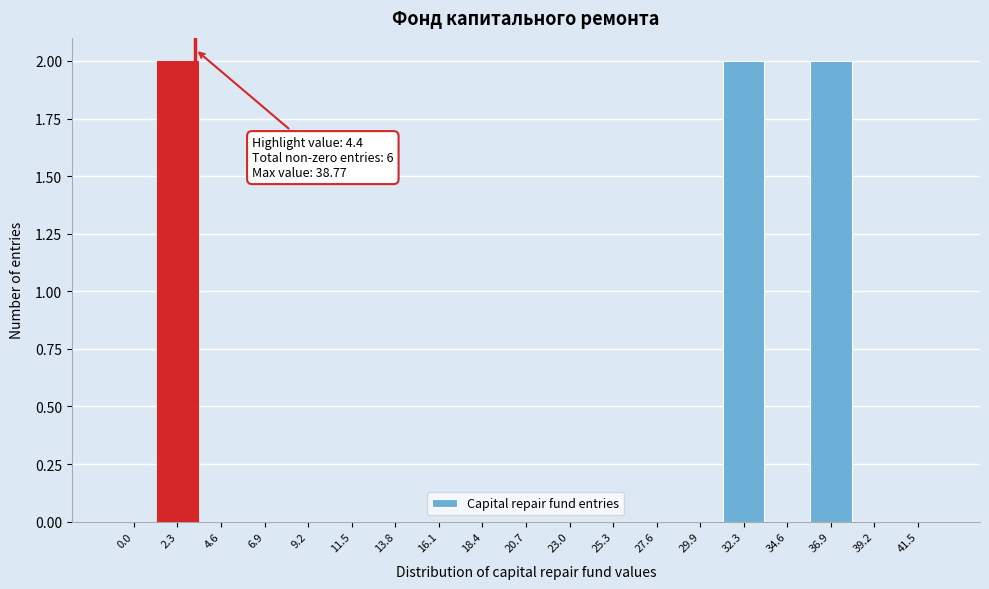

Reading left to right, extract all data points from this chart.

0.0=0	2.3=2	4.6=0	6.9=0	9.2=0	11.5=0	13.8=0	16.1=0	18.4=0	20.7=0	23.0=0	25.3=0	27.6=0	29.9=0	32.3=2	34.6=0	36.9=2	39.2=0	41.5=0